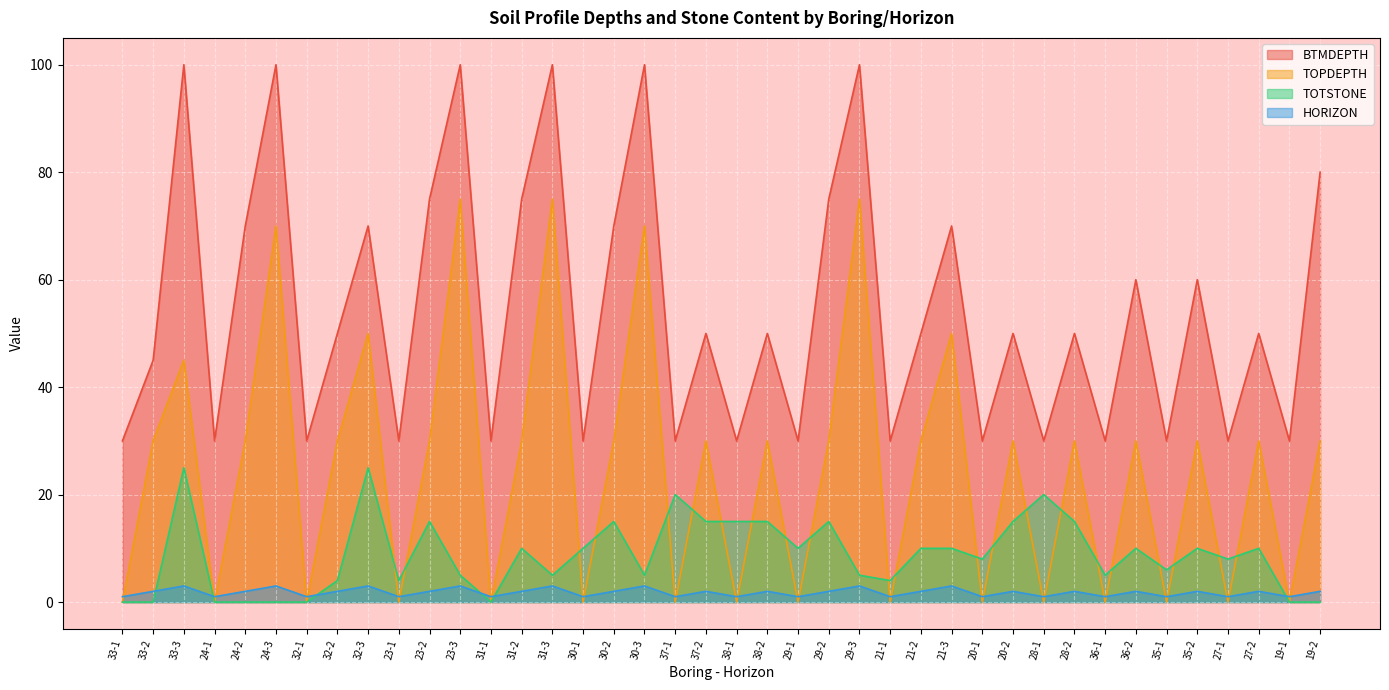

Is the value of BTMDEPTH at 33-2 greater than the value of HORIZON at 30-1?

Yes